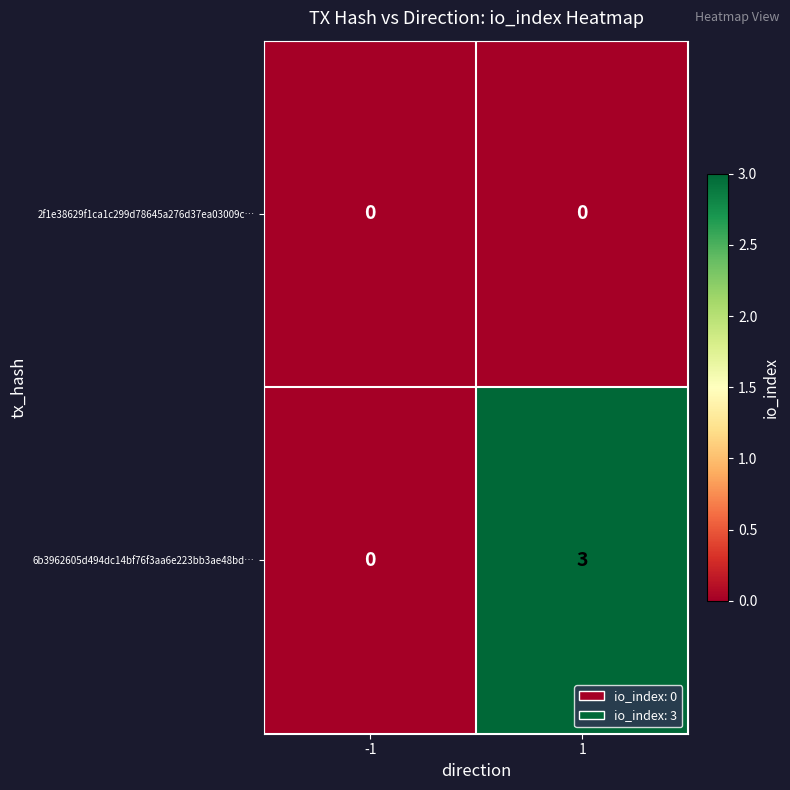

At which category is the sum across all series the highest?

1